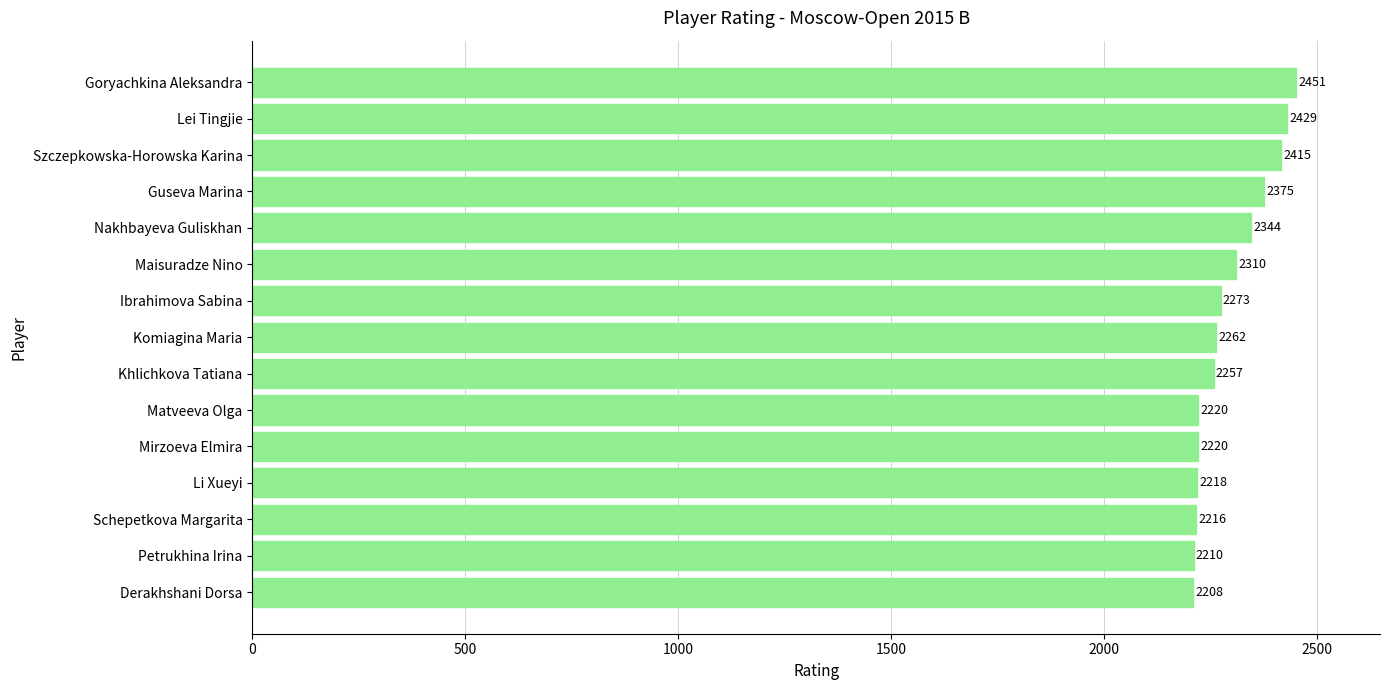

What value does the data have at Maisuradze Nino?

2310